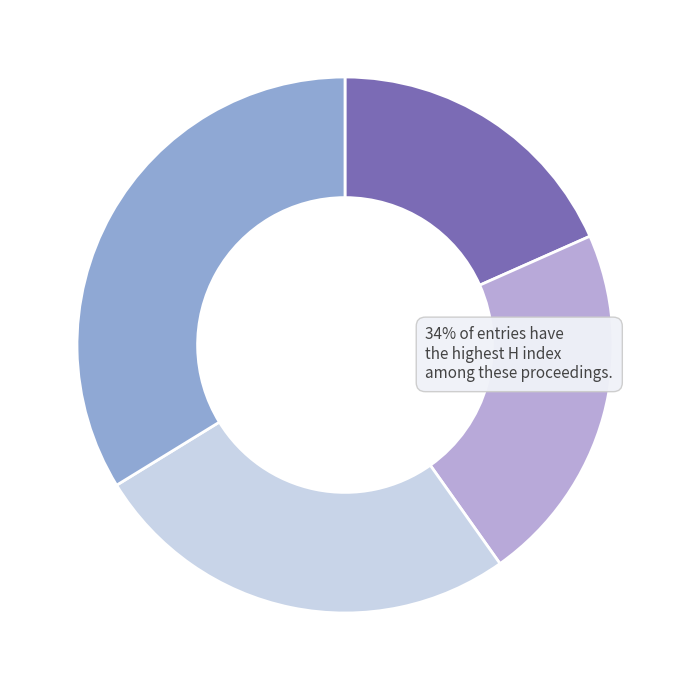

Does any single category account for the majority?

No